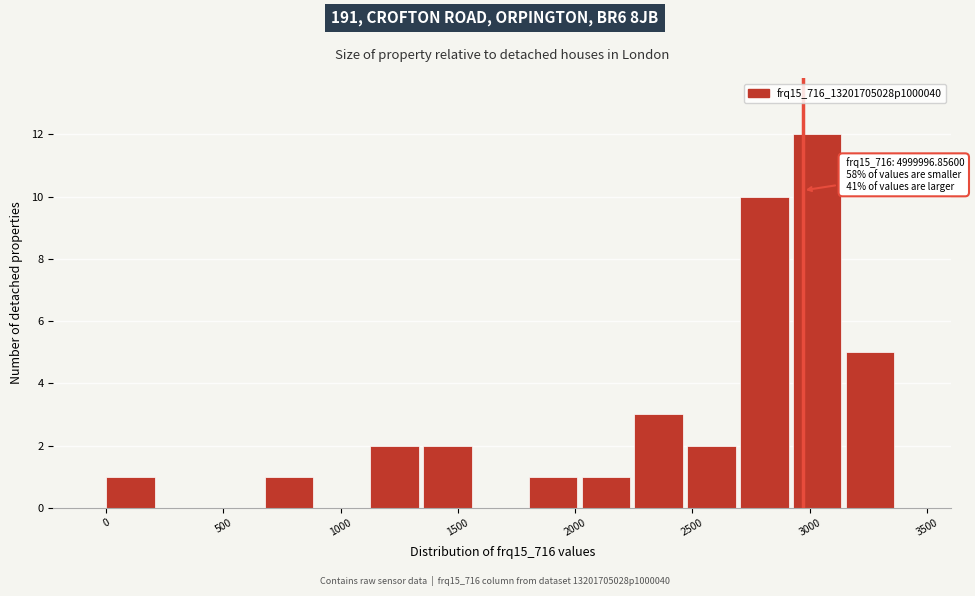

Over which range of the x-axis is the bar tallest?

2950 to 3150